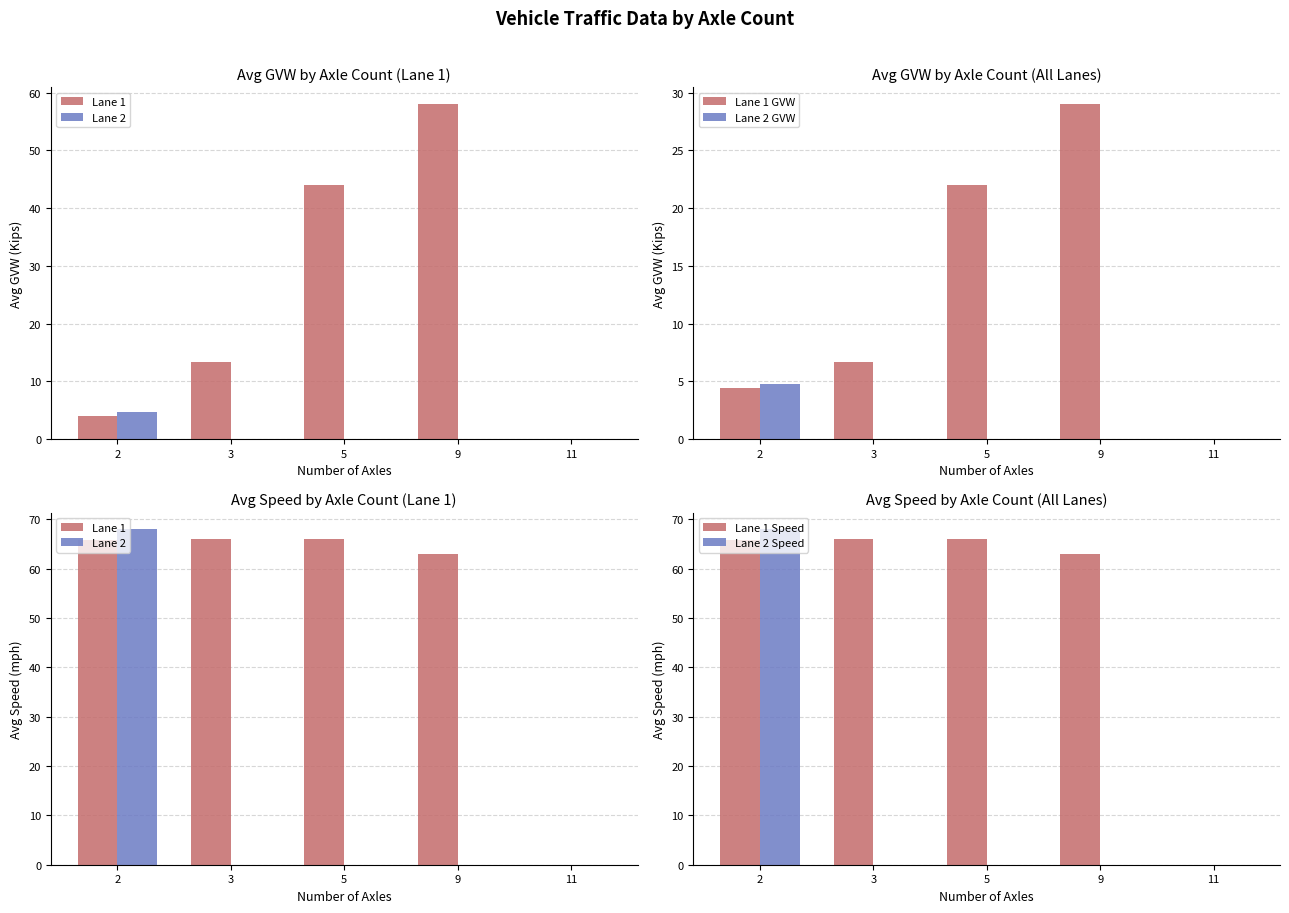

What value does the Lane 1 Speed series have at 2?

65.9